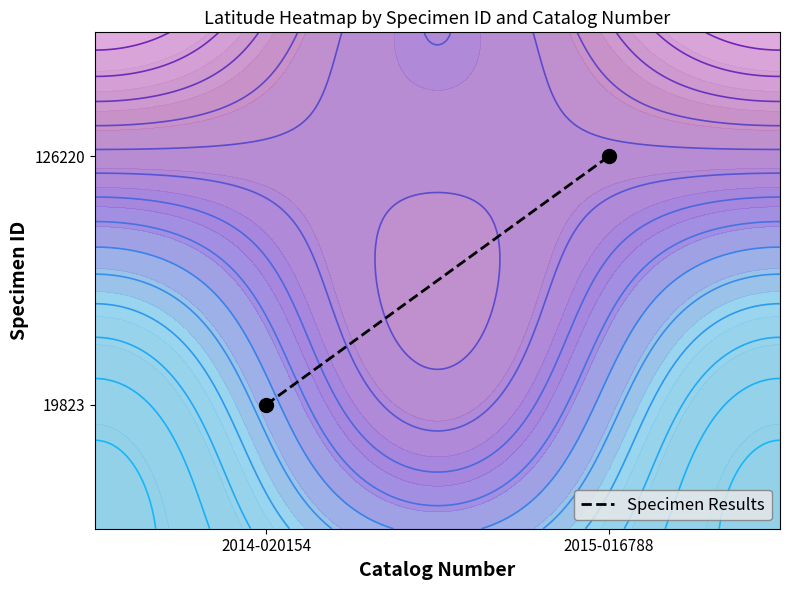

Which label corresponds to the largest value in the chart?

2015-016788